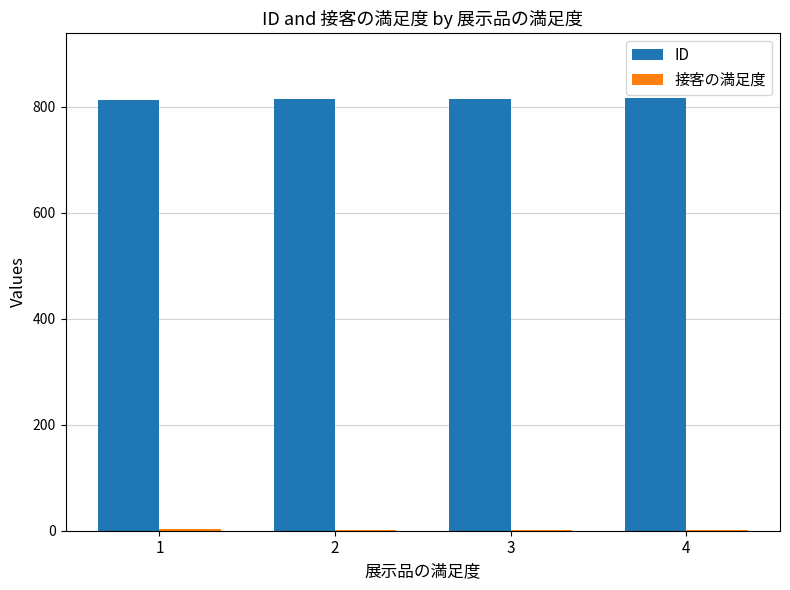

The value of ID at 2 is 814. True or false?

True